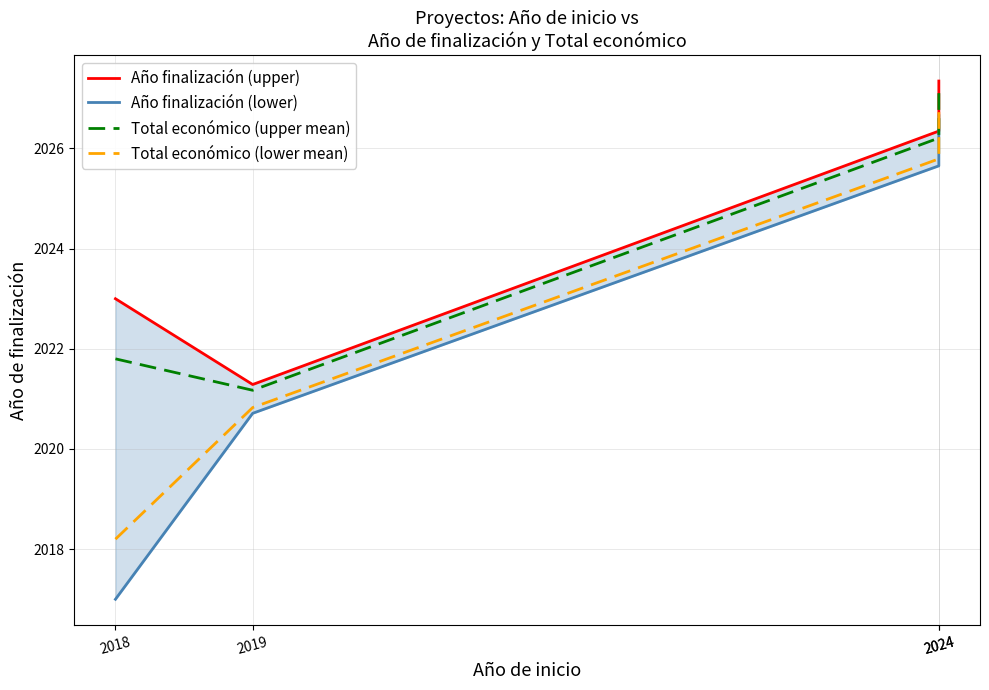

Is this an area chart (filled region under the line)?

No